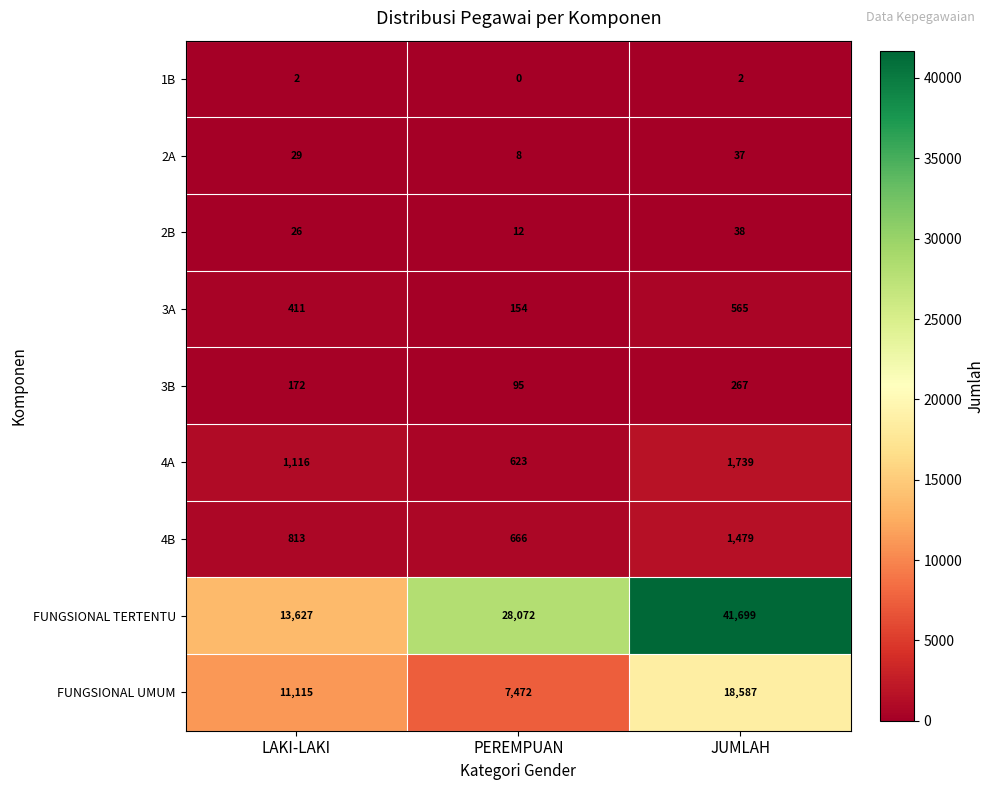

Which series changed the most between LAKI-LAKI and PEREMPUAN?

FUNGSIONAL TERTENTU